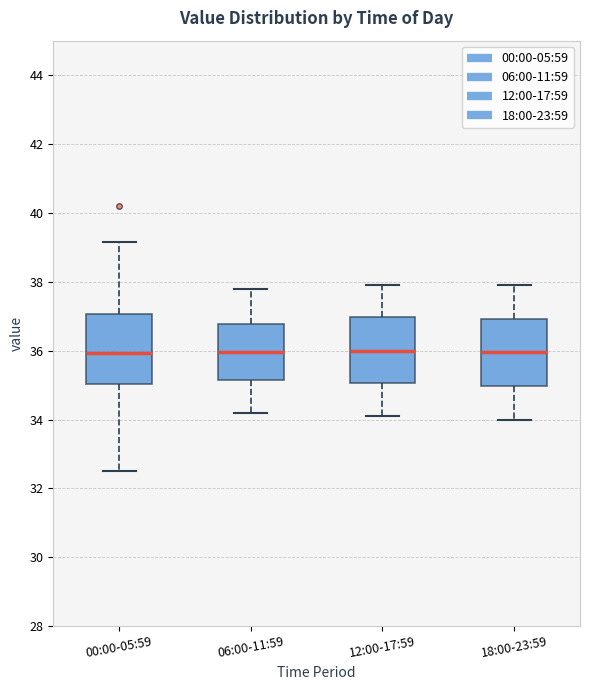

Where is the lower edge of the box for 00:00-05:59 on the y-axis? The values are not printed on the chart, so give them approximately, as read against the axis.

35.0